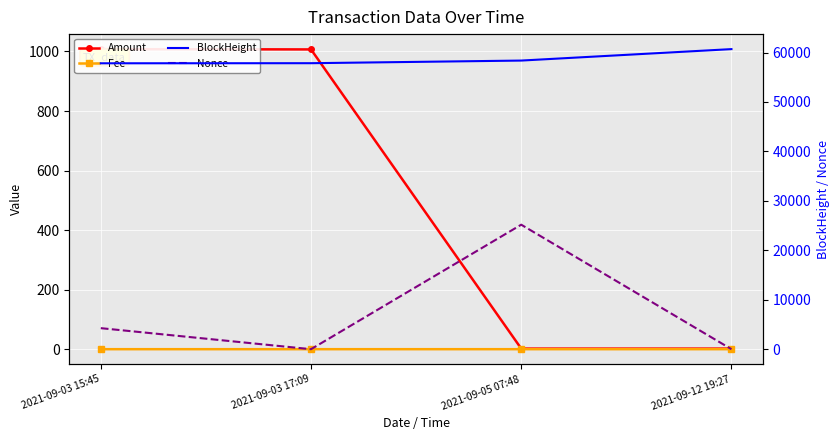

What is the sum of the Nonce values at 2021-09-12 19:27 and 2021-09-05 07:48?

25180.0